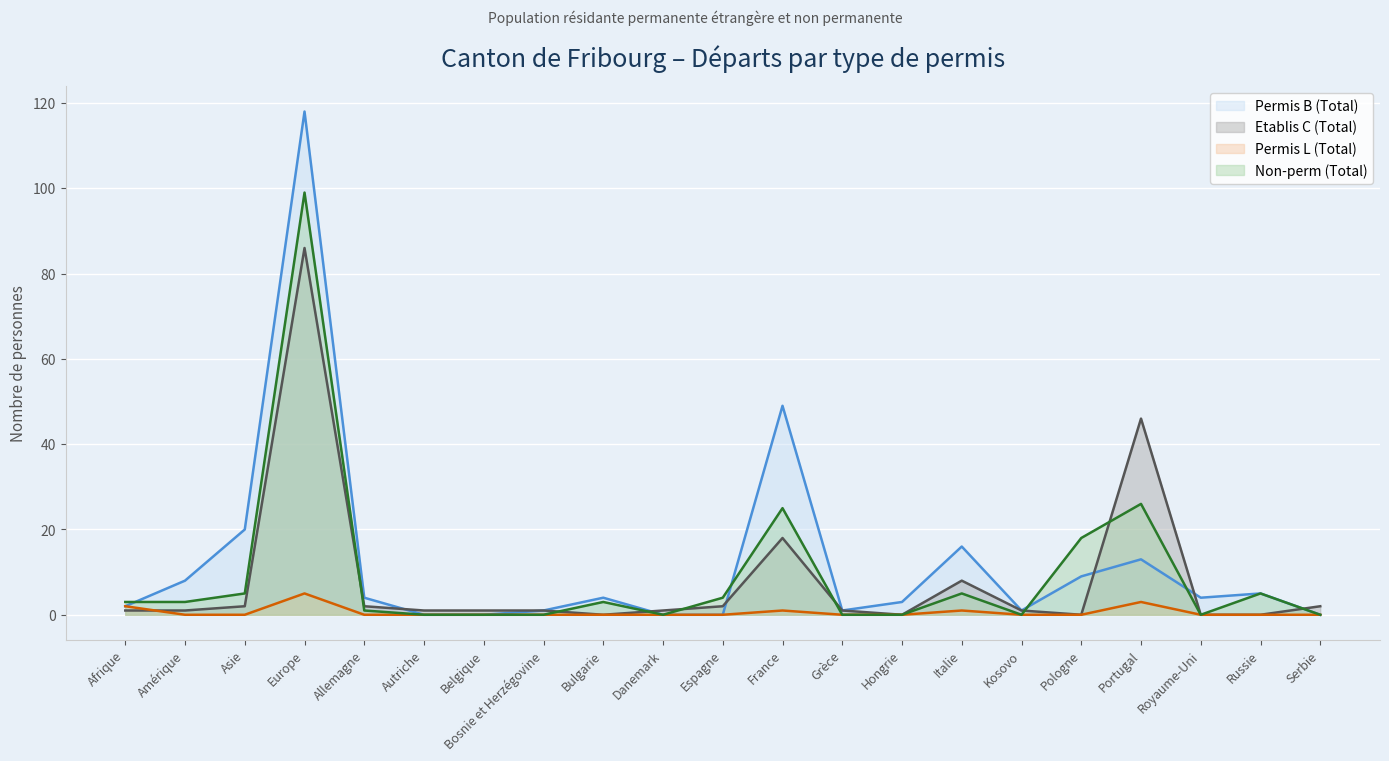

How many lines are shown in the chart?

4